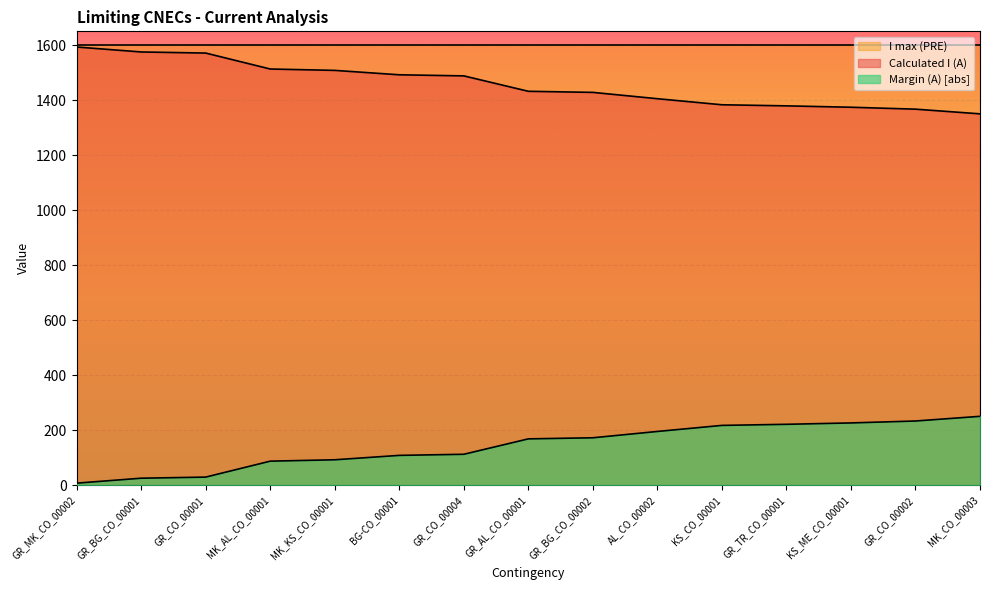

Where does the Calculated I (A) series first go above 1432?

GR_MK_CO_00002